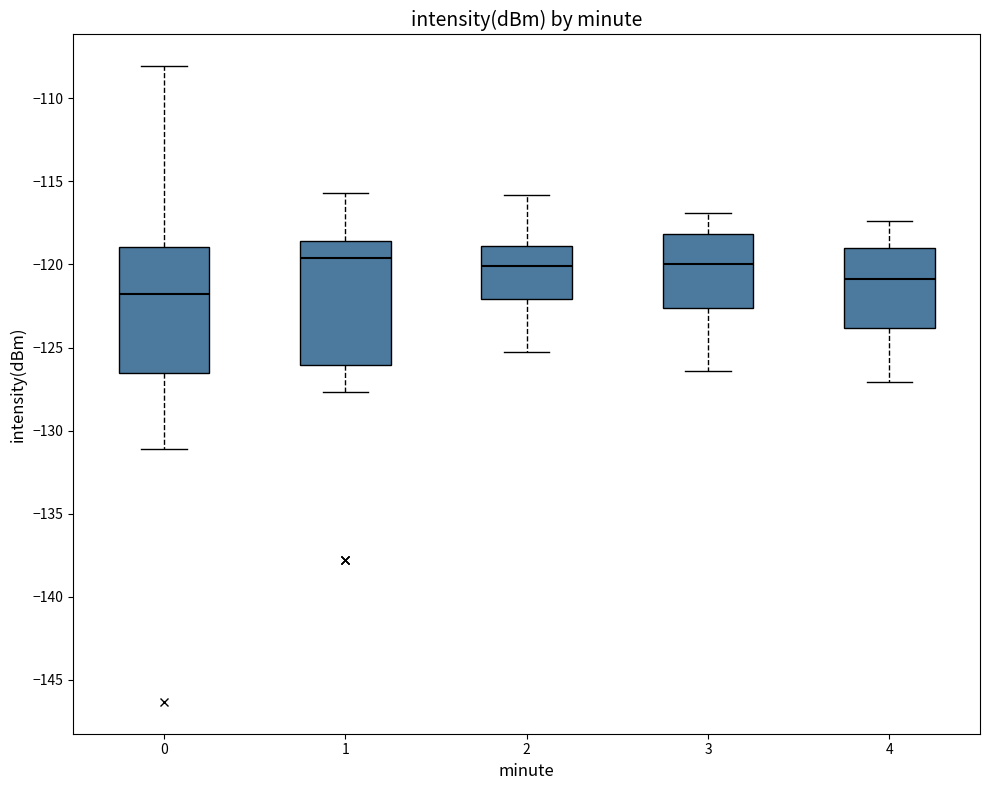

Reading left to right, transcribe this box plot: for each box, give where its median line is, the range the box spans, and where its two whiskers end, as read against the y-axis. The values are not printed on the chart, so give them approximately, as read against the axis.

0: median -122.0, box -126.5 to -119.0, whiskers -131.0 to -108.0
1: median -119.5, box -126.0 to -118.5, whiskers -127.5 to -115.5
2: median -120.0, box -122.0 to -119.0, whiskers -125.5 to -116.0
3: median -120.0, box -122.5 to -118.0, whiskers -126.5 to -117.0
4: median -121.0, box -124.0 to -119.0, whiskers -127.0 to -117.5